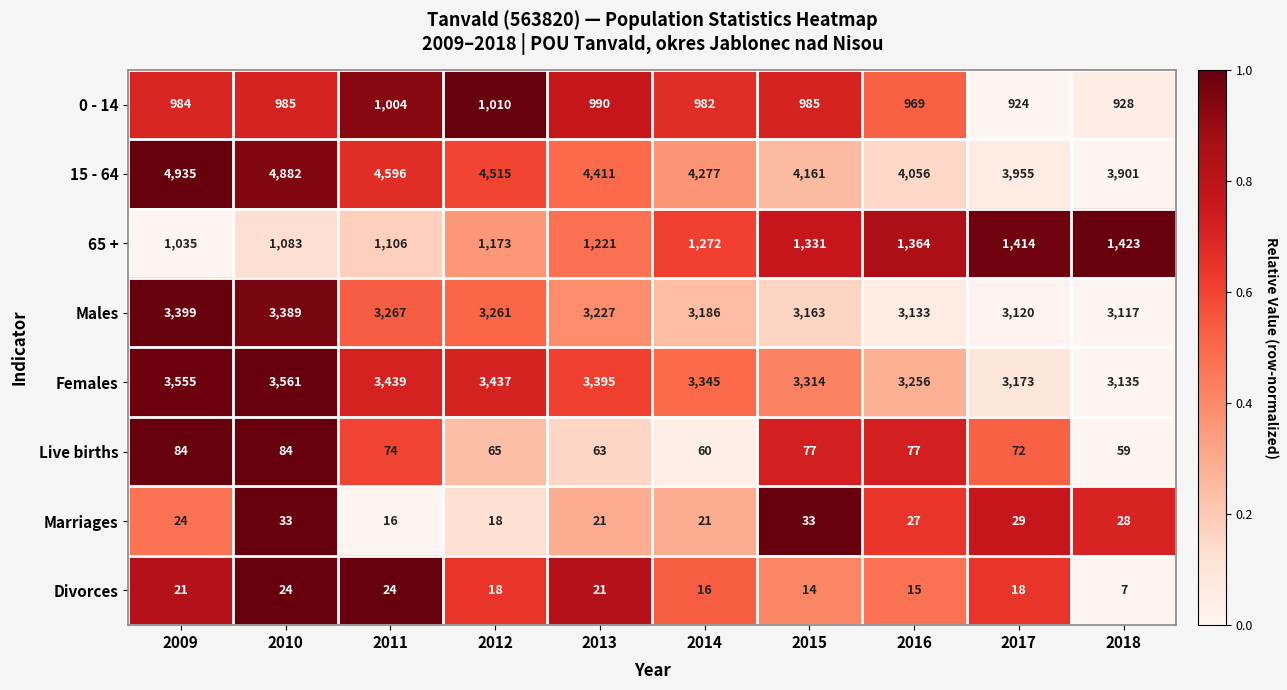

List the series in order of their peak value, lowest first.

Divorces, Marriages, Live births, 0 - 14, 65 +, Males, Females, 15 - 64